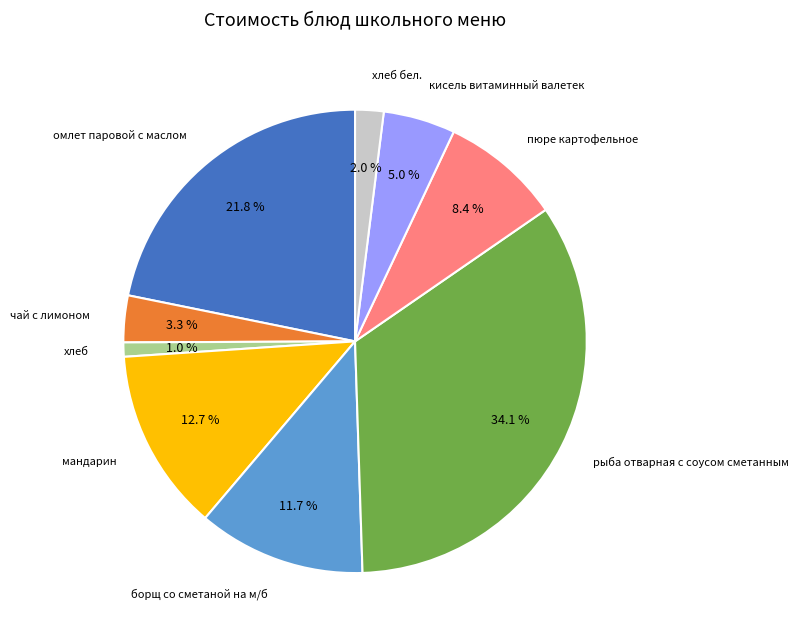

Which slice is the largest?

рыба отварная с соусом сметанным